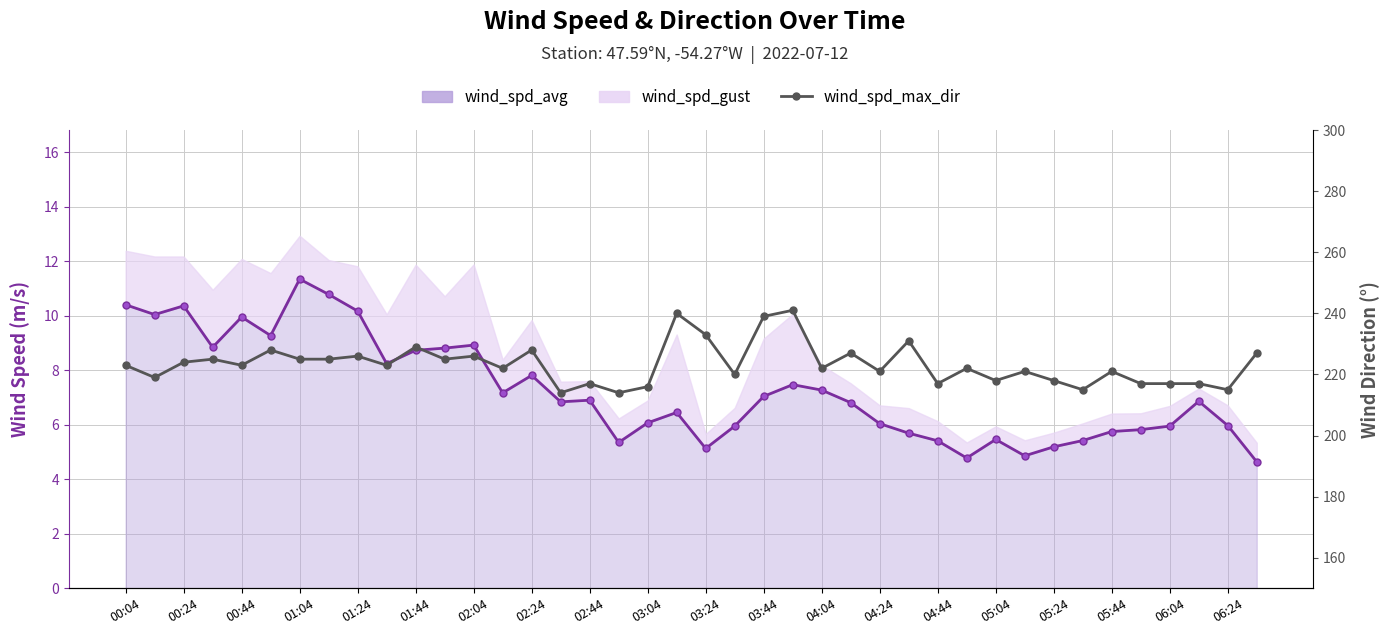

The wind_spd_max_dir series shows 377.9 at 31. True or false?

False